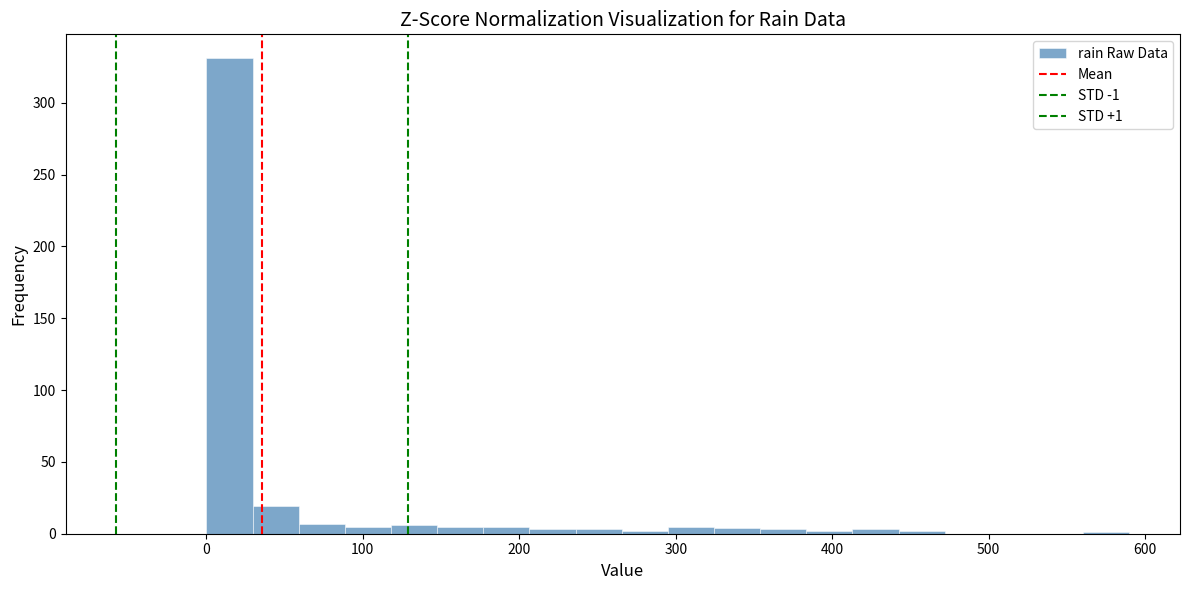

Around what value on the x-axis is the tallest bar? Give the approximate position of its centre, as read against the axis.

10